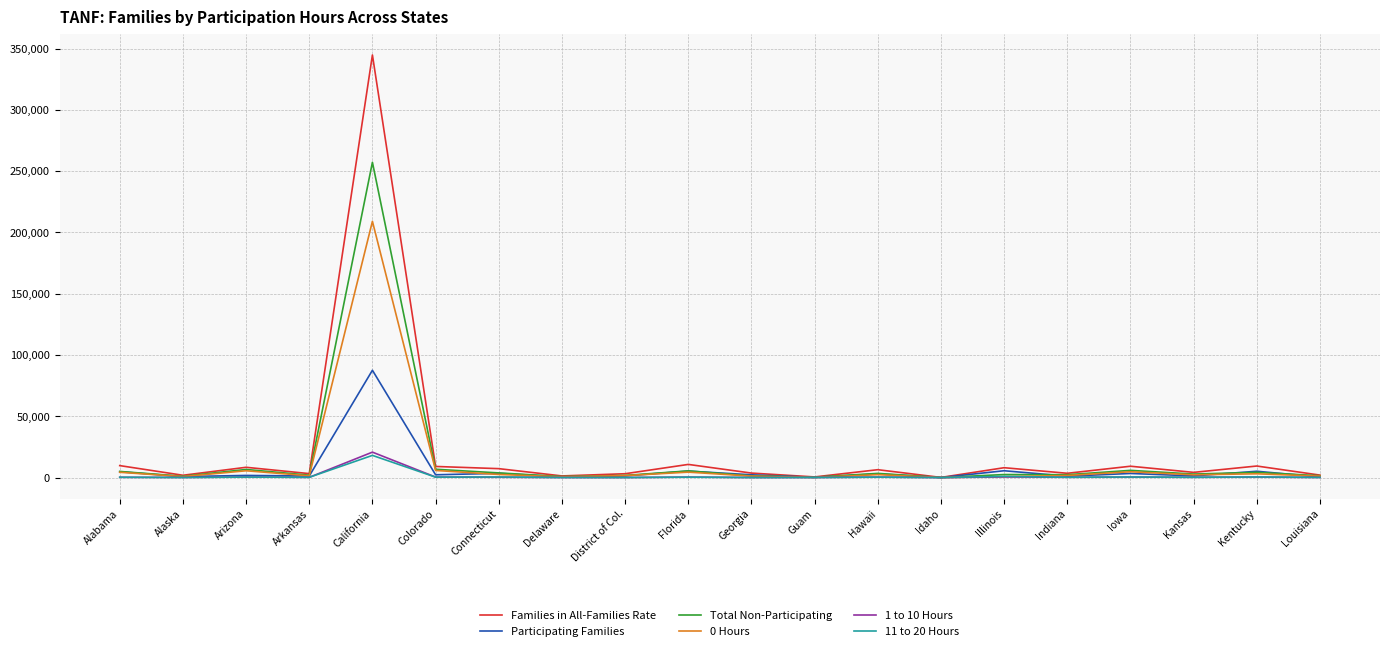

At how many categories does at least one series exceed 261845?

1